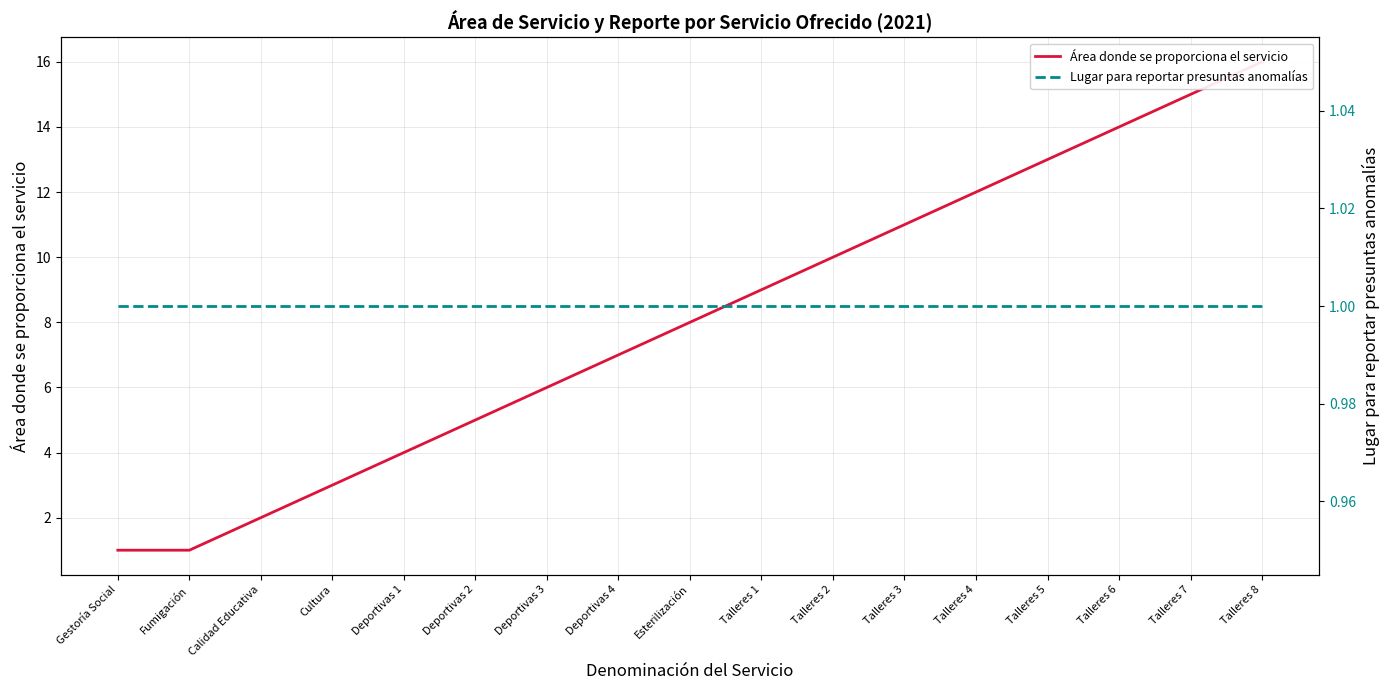

What are all the series names shown in the legend?

Área donde se proporciona el servicio, Lugar para reportar presuntas anomalías